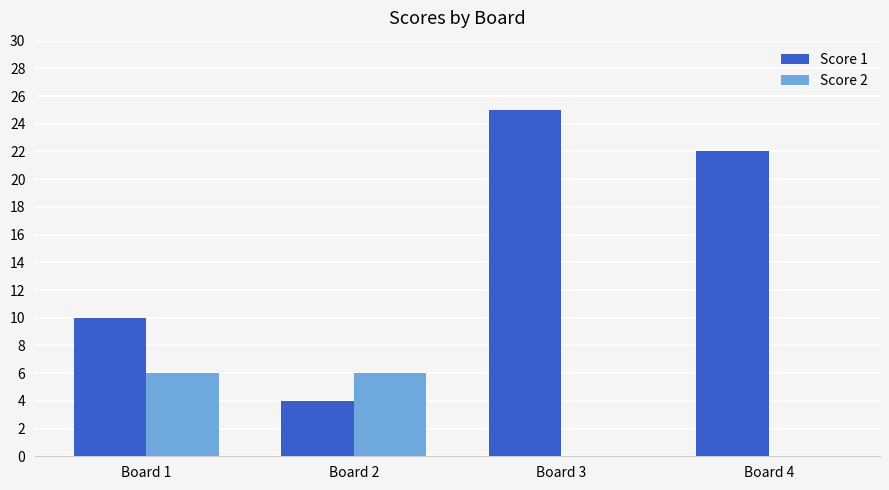

Is it true that Score 2 equals 6 at Board 2?

True